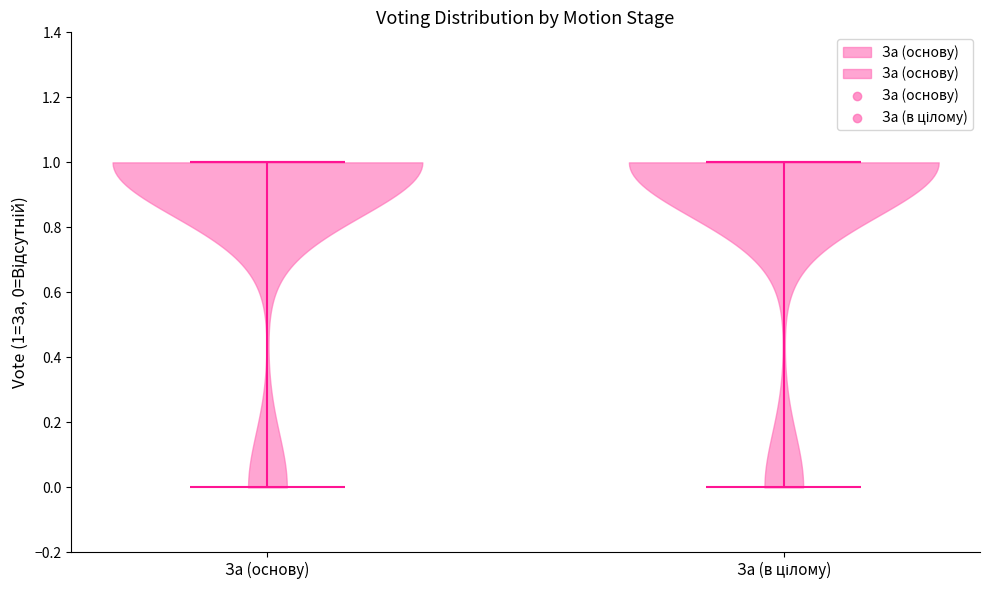

Reading left to right, read every violin against the y-axis: where its median line is, and the lowest and highest points it reaches. The values are not printed on the chart, so give them approximately, as read against the axis.

За (основу): median line 1, lowest point 0, highest point 1
За (в цілому): median line 1, lowest point 0, highest point 1